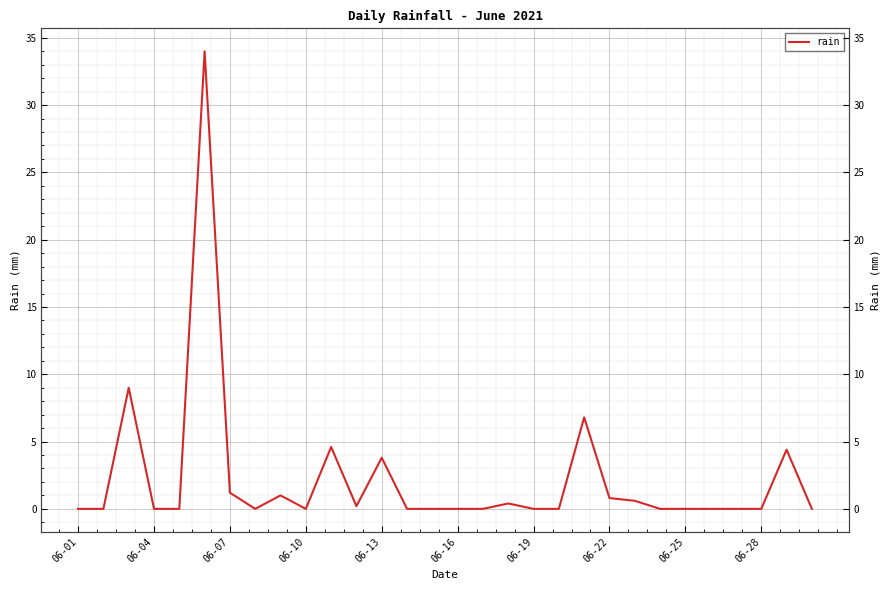

What position from the left is 26?

27